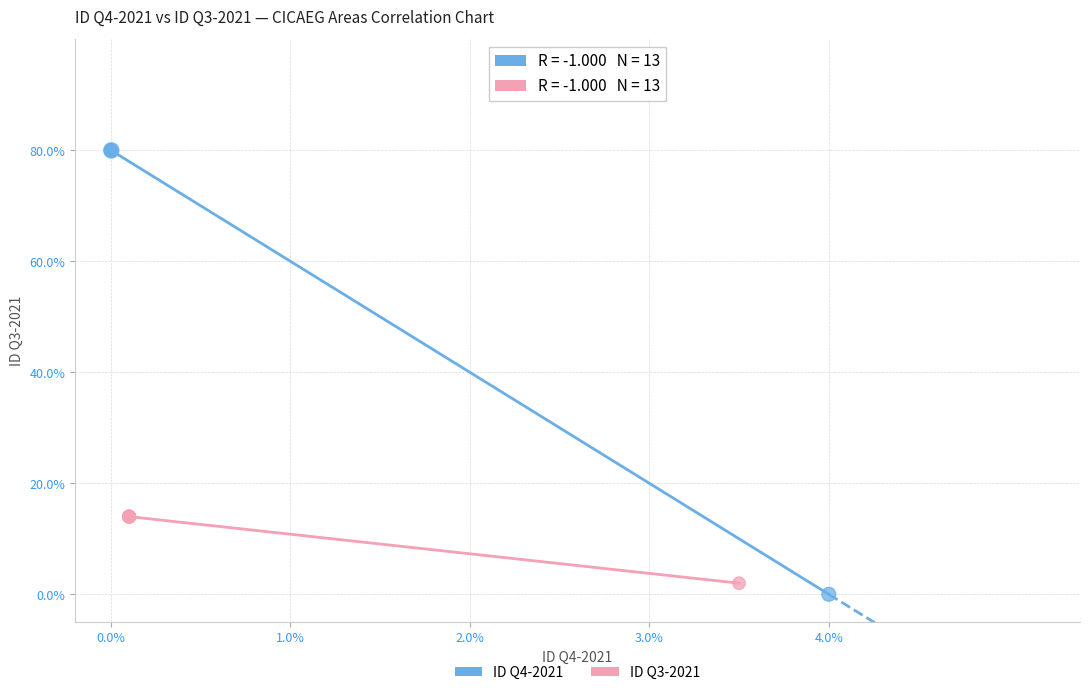

Which series has the widest spread of Y values?

ID Q4-2021